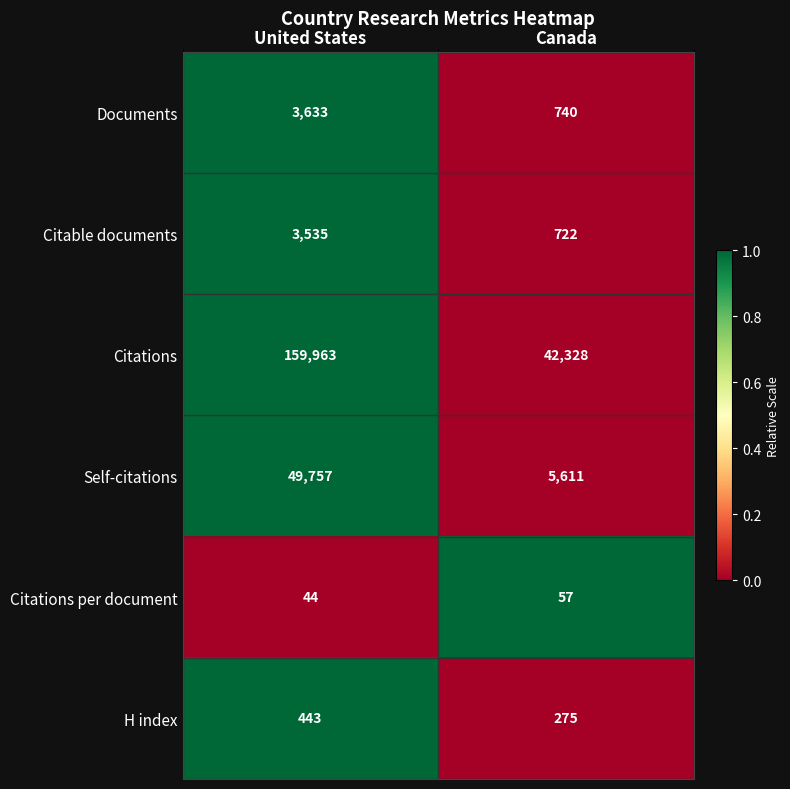

Which category has the lowest value across all series?

United States